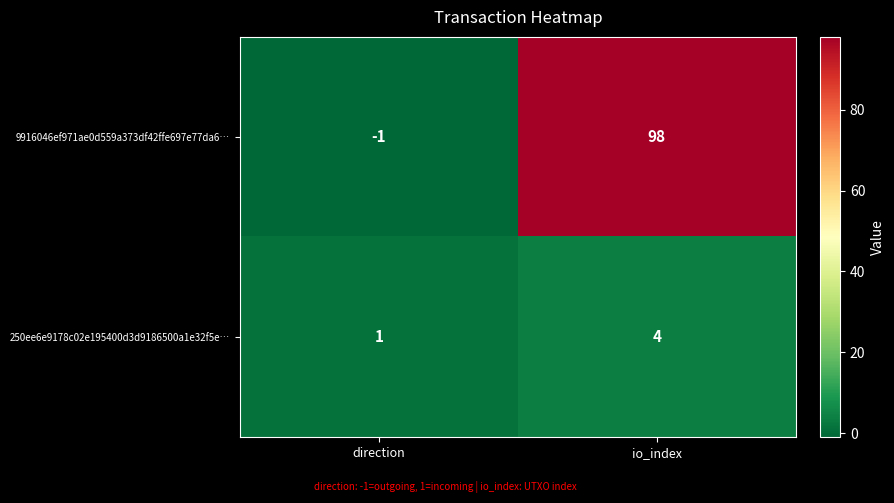

Reading left to right, what are all the values shown in this chart?

9916046ef971ae0d559a373df42ffe697e77da6…: -1	98
250ee6e9178c02e195400d3d9186500a1e32f5e…: 1	4